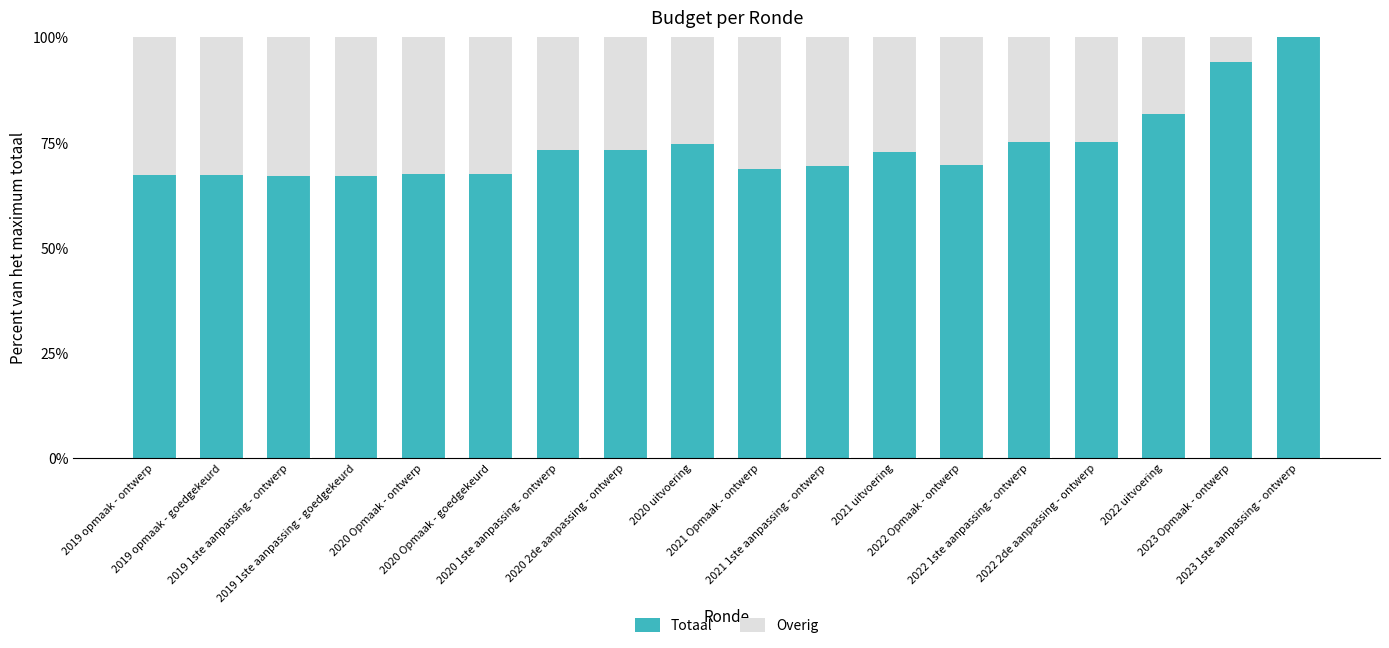

What is the sum of all Totaal values?

1331.4